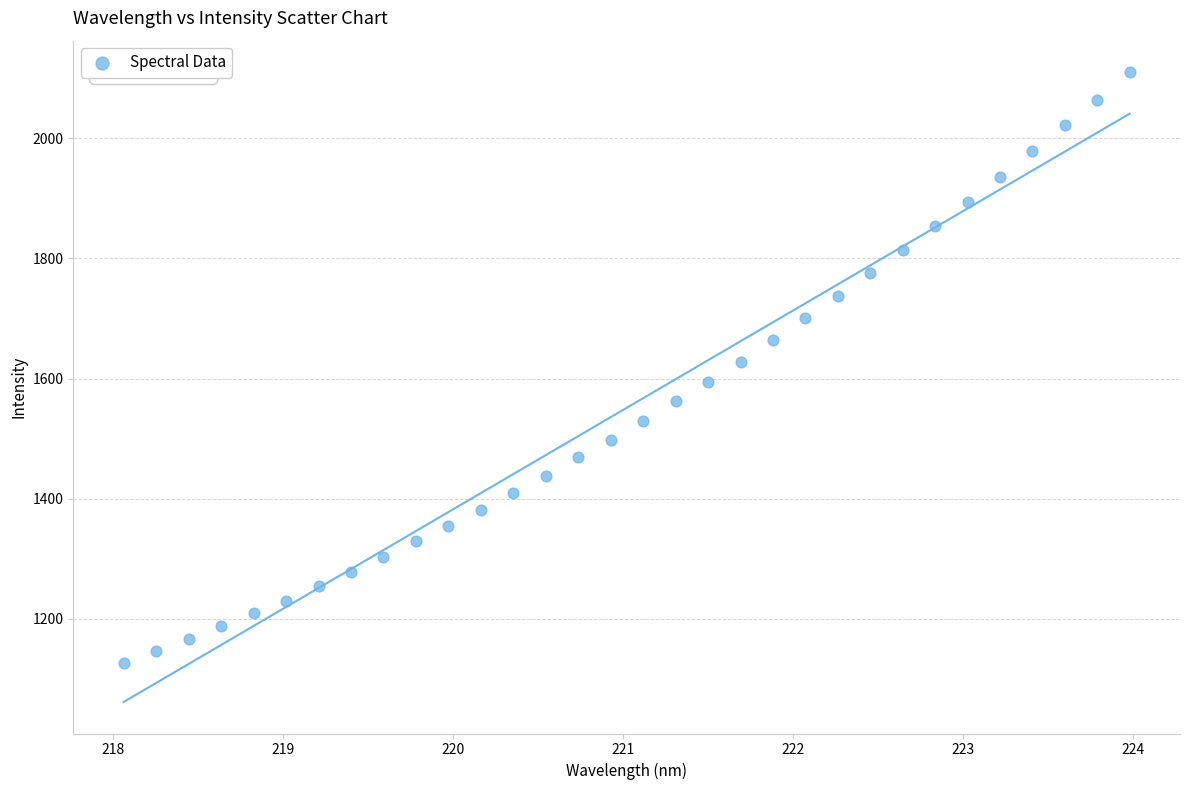

What is the range of Y values (max minus min)?

983.1